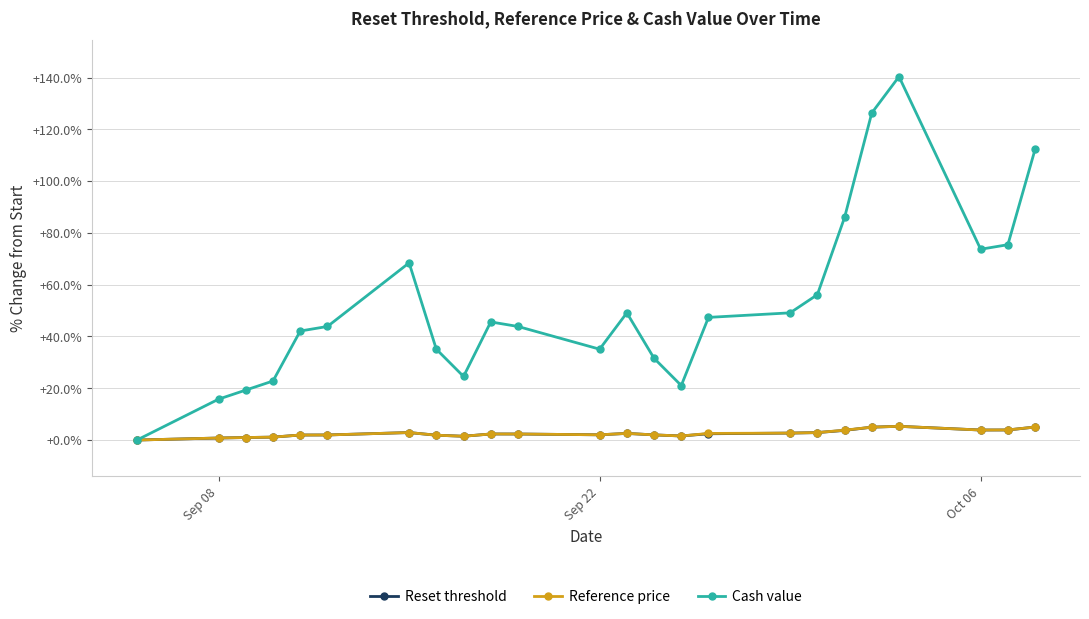

Which series has the largest range (max minus min)?

Cash value